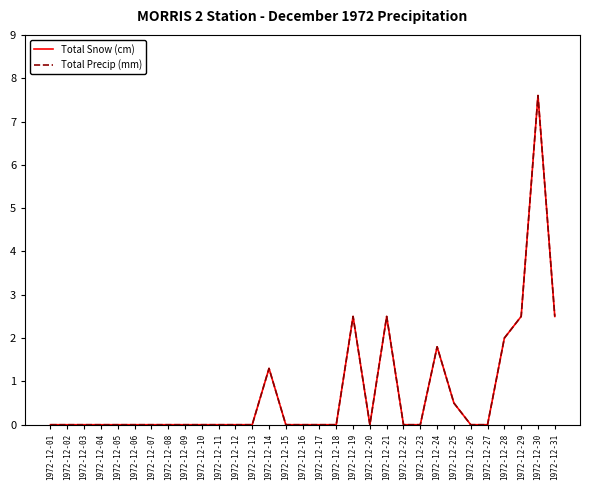

Between 1972-12-01 and 1972-12-26, which is larger?

1972-12-01